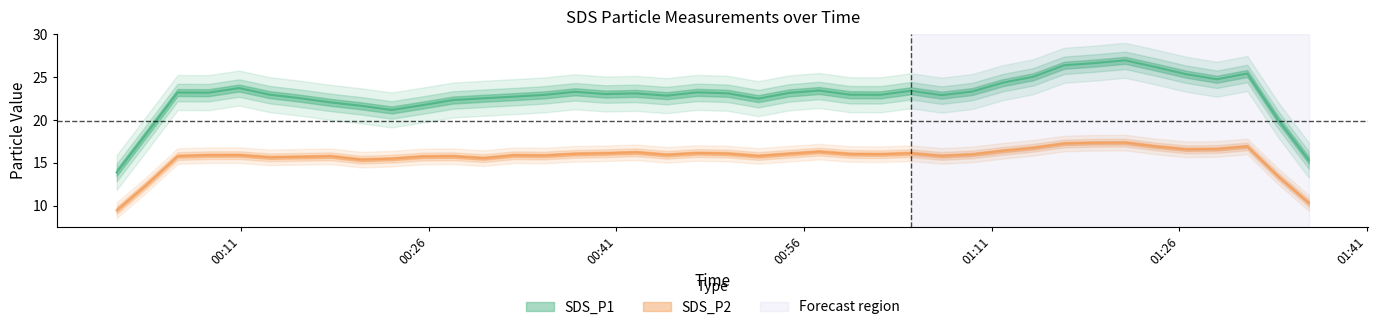

What is the maximum value shown in the chart?

28.7